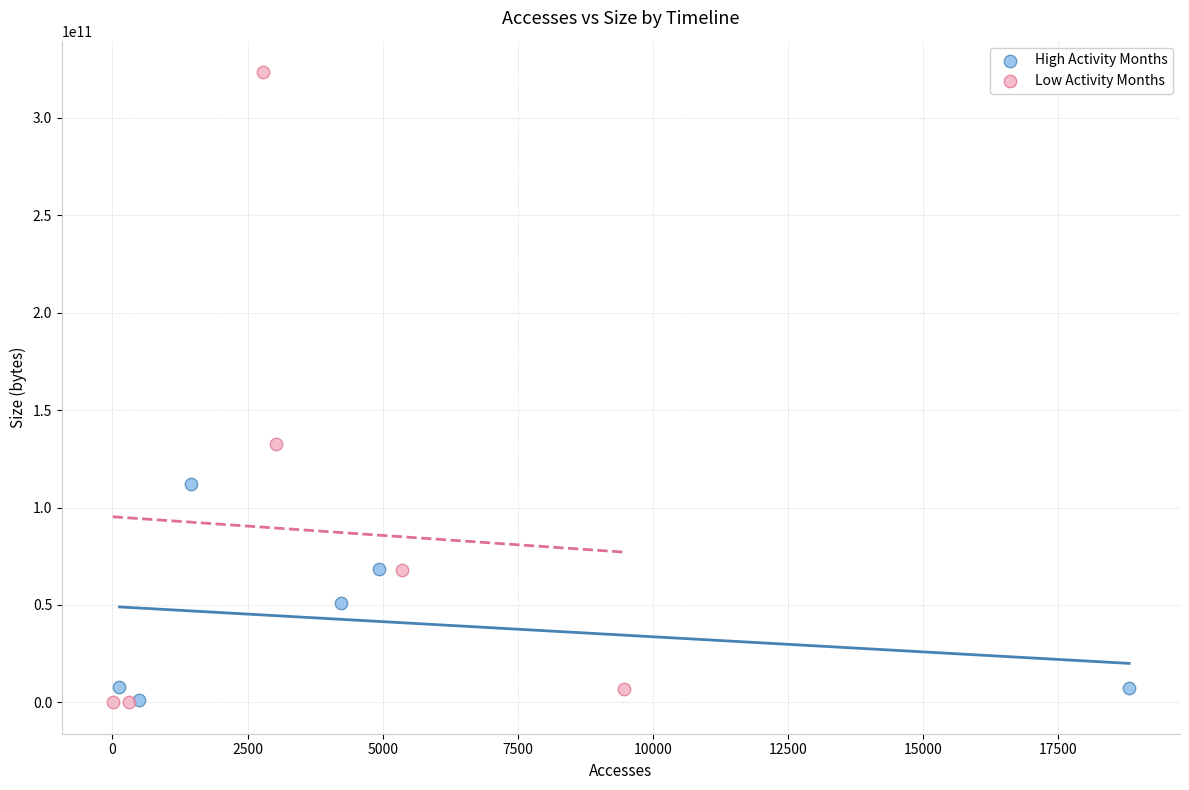

What are all the series names shown in the legend?

High Activity Months, Low Activity Months